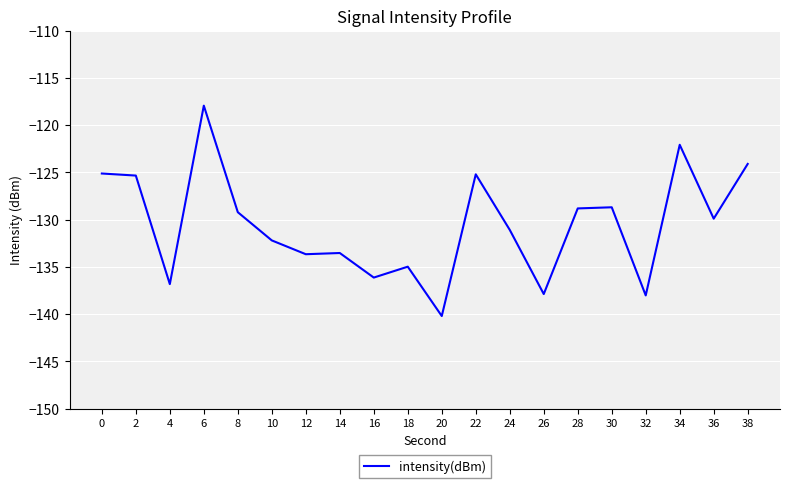

What is the difference between the values at 28 and 2?

3.5